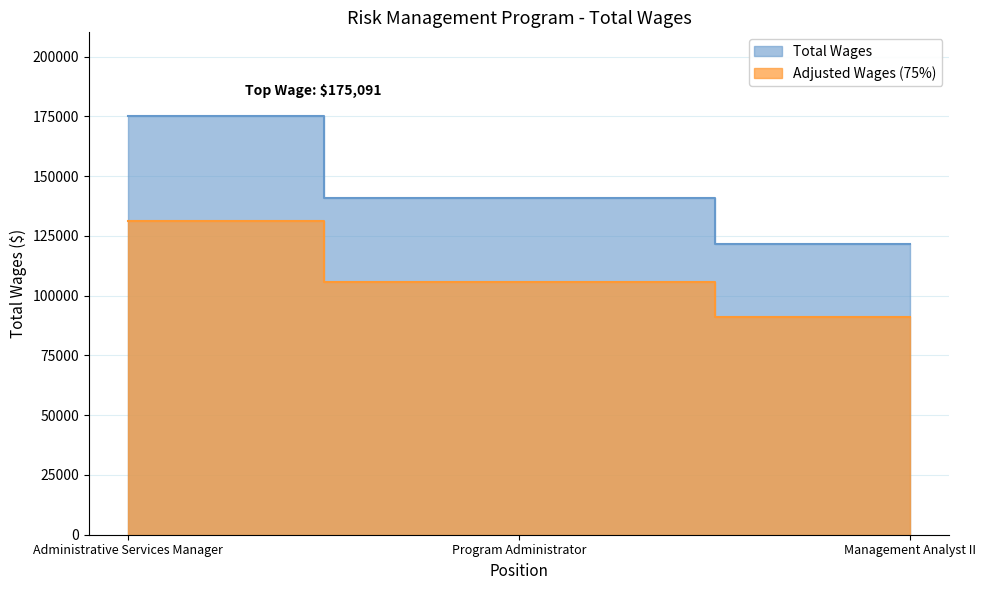

What position from the right is Management Analyst II?

1